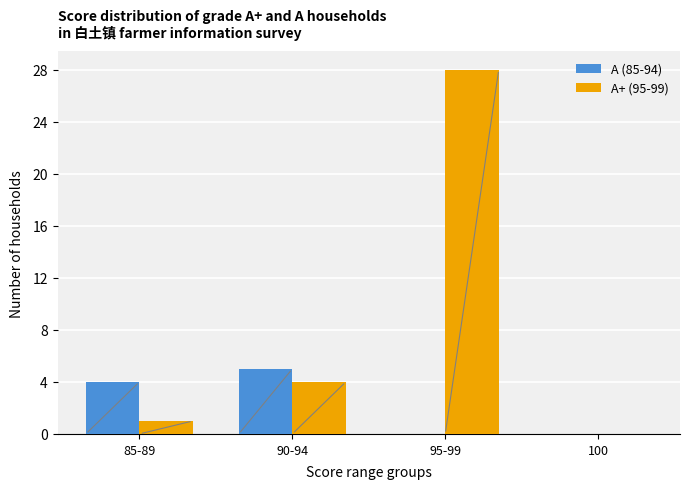

Is it true that A+ (95-99) equals 0 at 100?

True